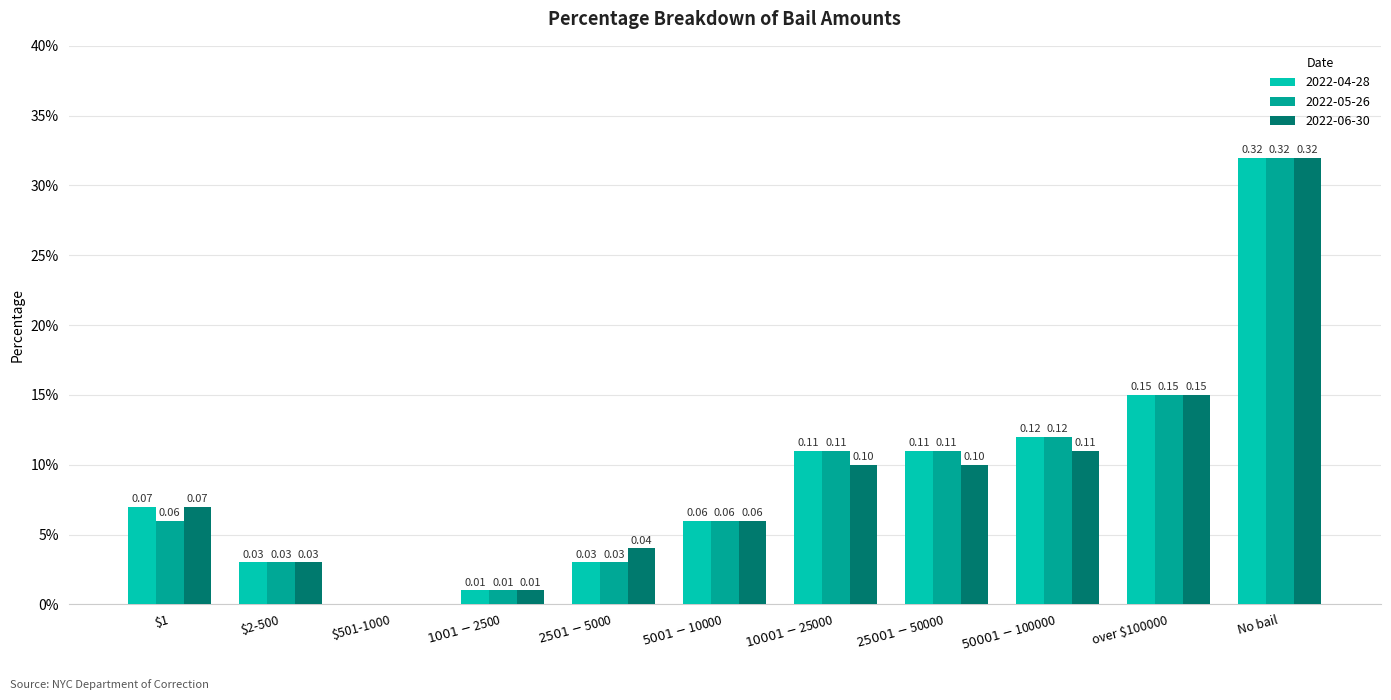

What is the label of the 9th bar from the left?

$50001-$100000